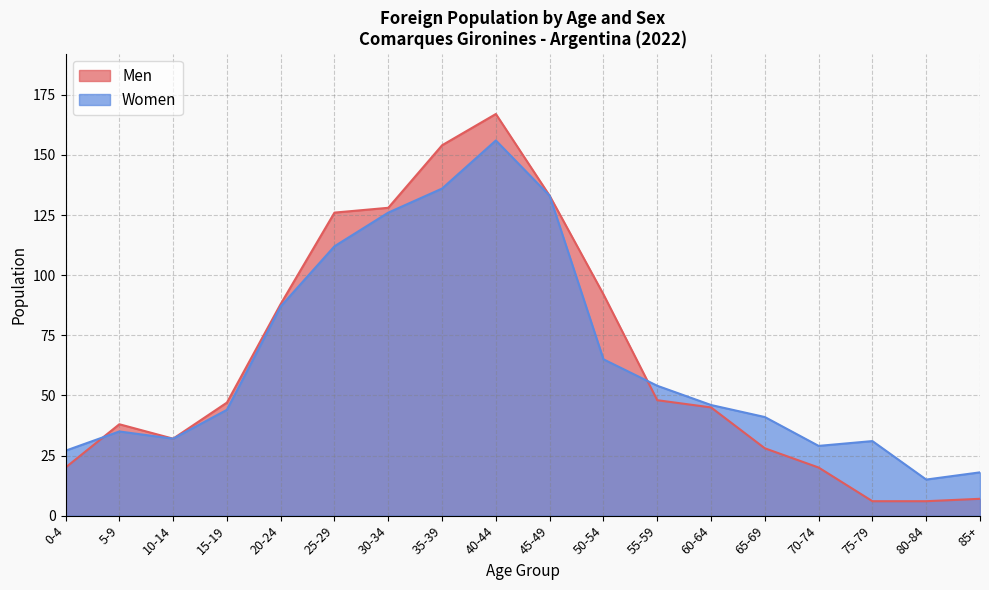

List the series in order of their overall mean, highest first.

Women, Men